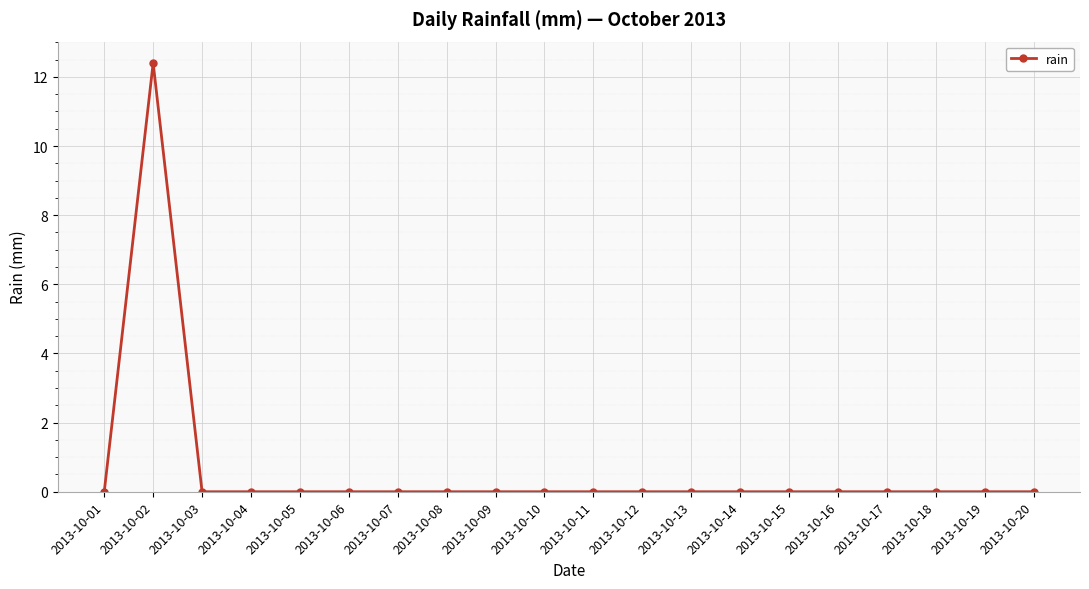

Does the chart display data point markers on the line(s)?

Yes